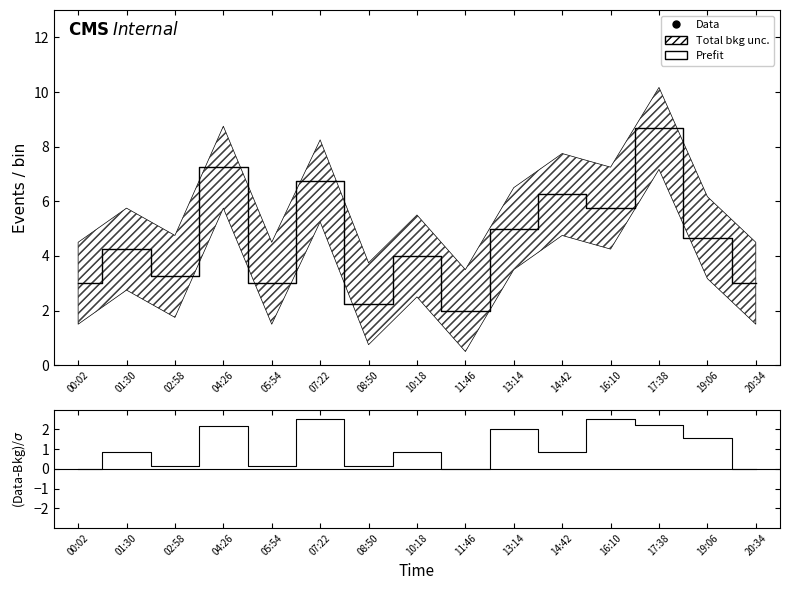

True or false: Data and Prefit intersect in this chart.

False